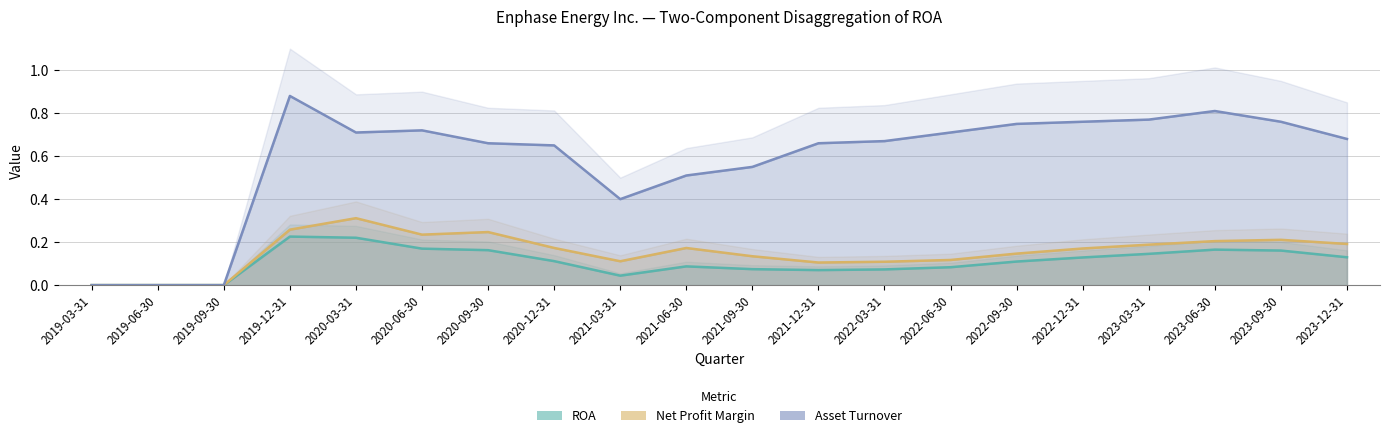

At which label does Net Profit Margin reach its peak?

2020-03-31